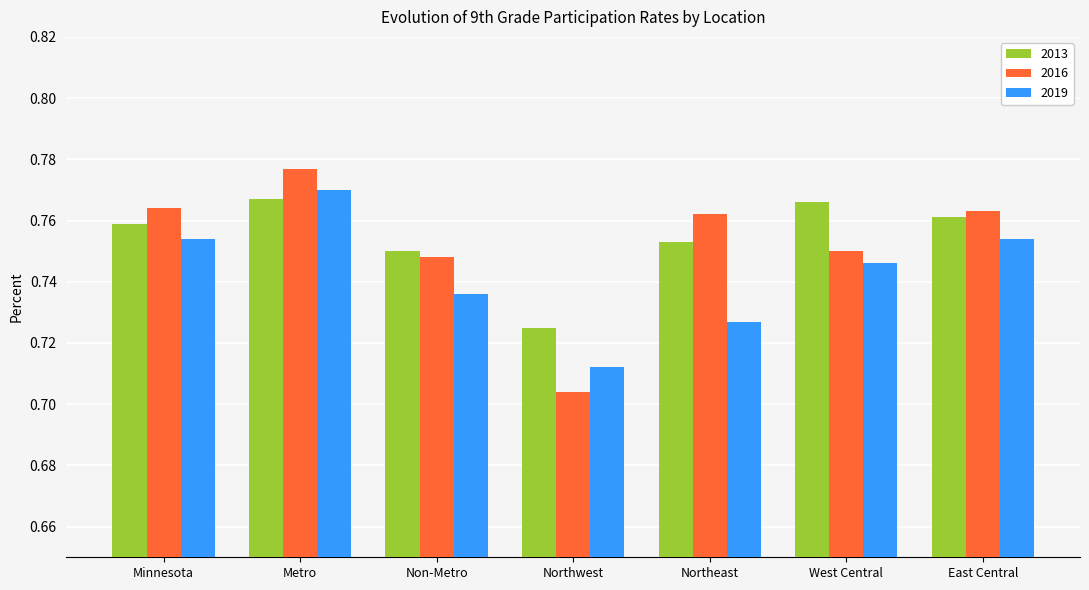

Are the bars horizontal?

No